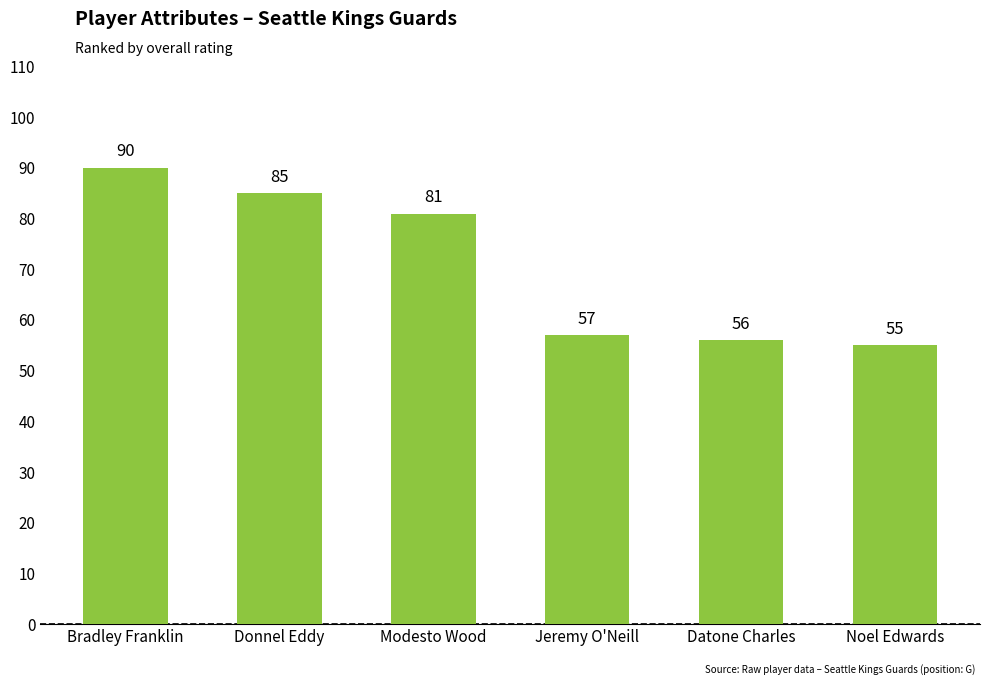

Where does the data first go above 81?

Bradley Franklin